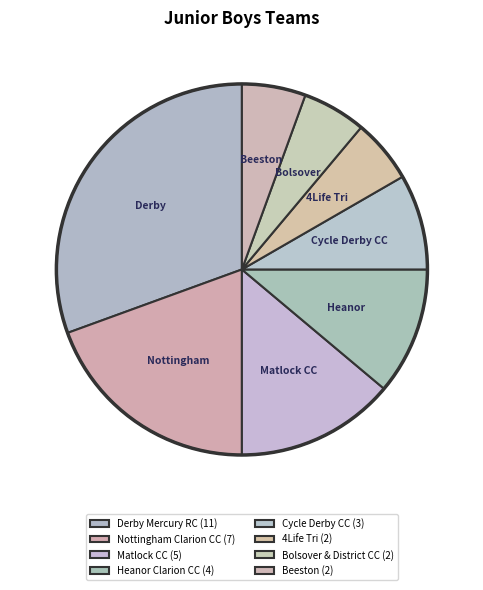

How many segments does this pie chart have?

8